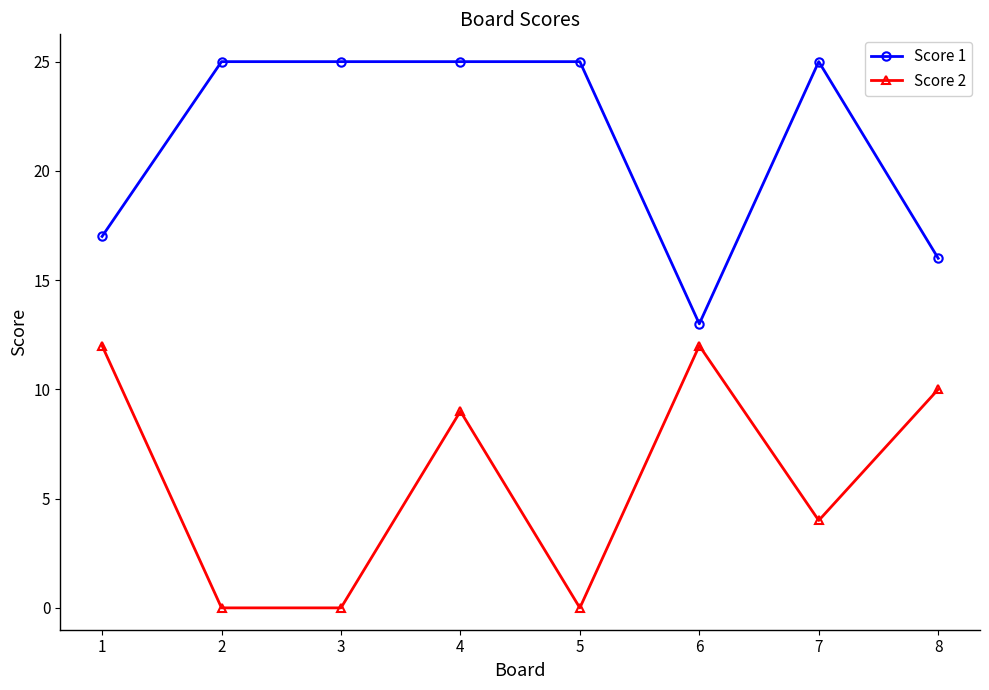

Which series has the largest total across all categories?

Score 1